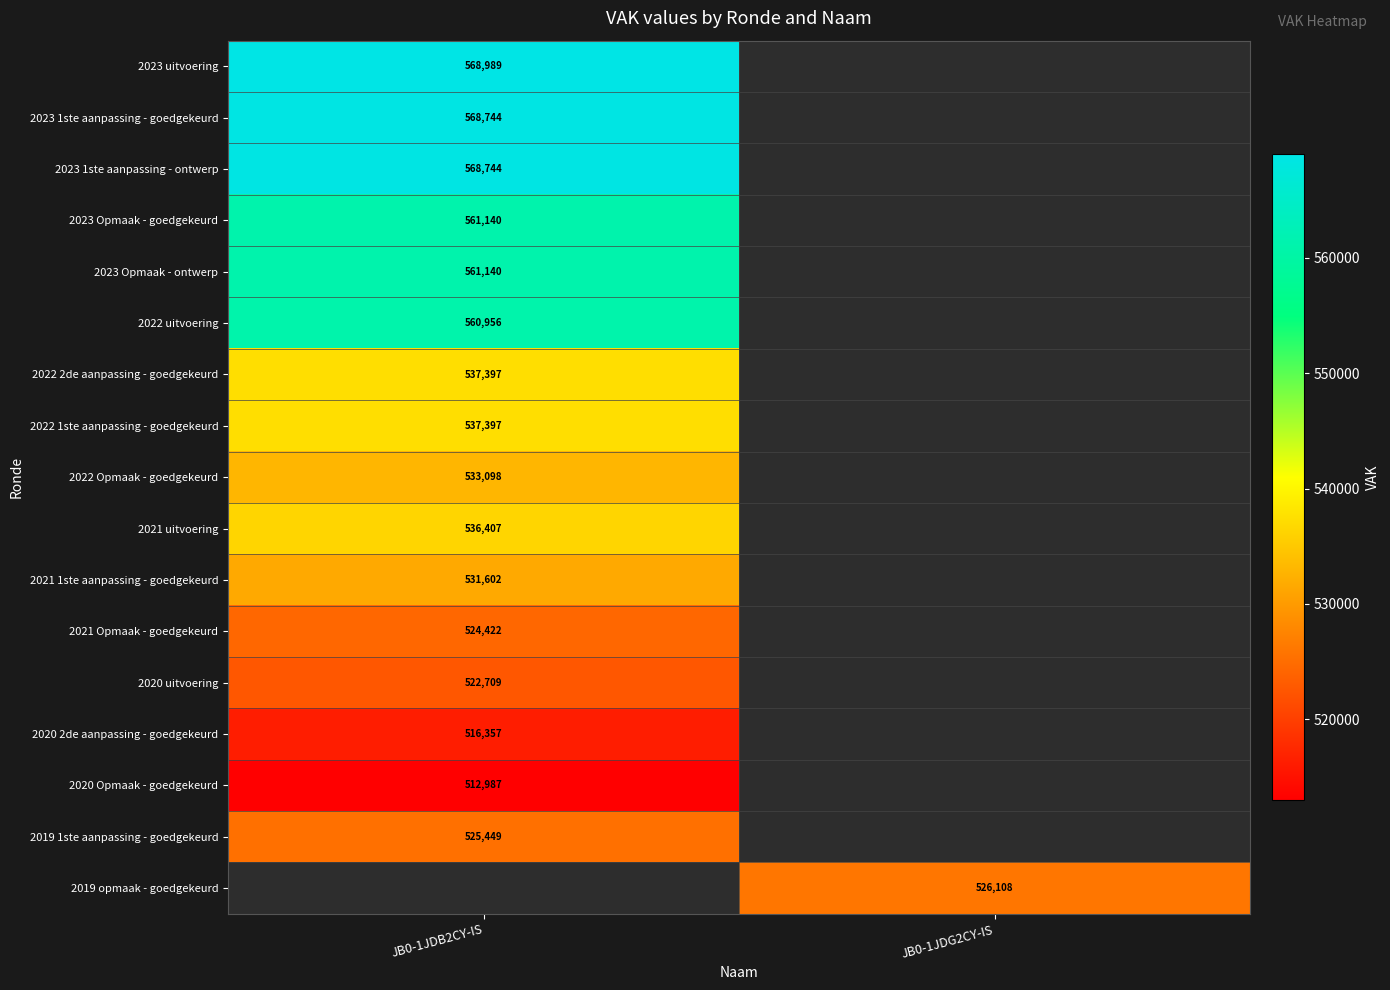

Is the value of 2020 uitvoering at JB0-1JDB2CY-IS greater than the value of 2023 1ste aanpassing - goedgekeurd at JB0-1JDB2CY-IS?

No